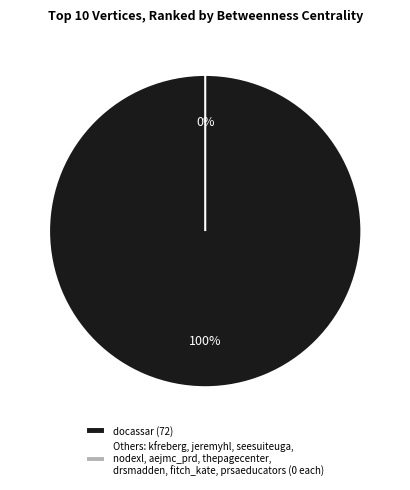

True or false: seesuiteuga accounts for 0% of the total.

True